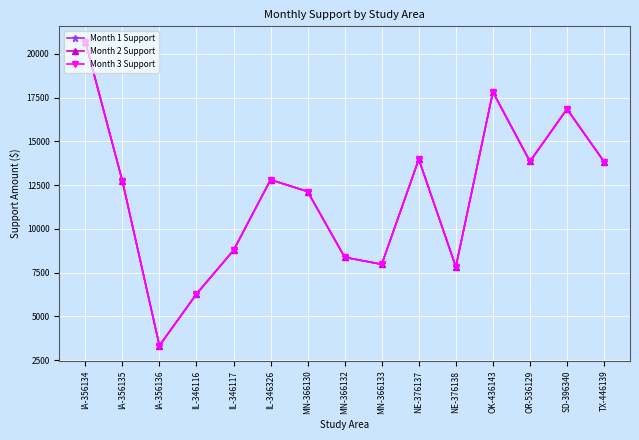

Is this an area chart (filled region under the line)?

No